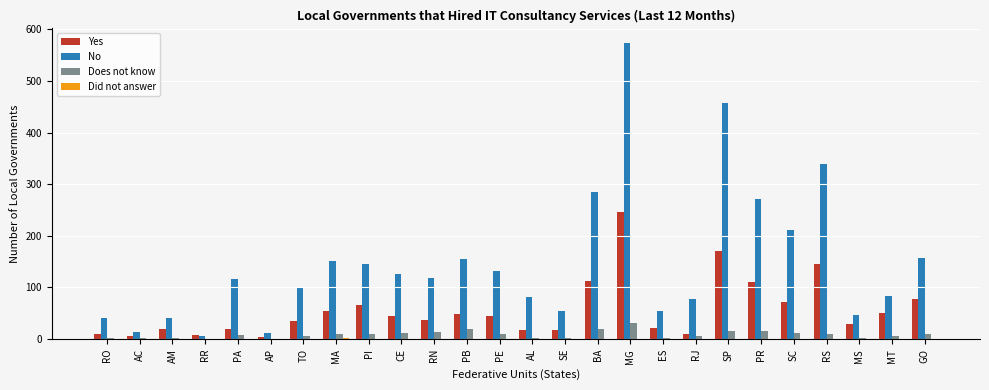

What is the total value across all series at CE?

183